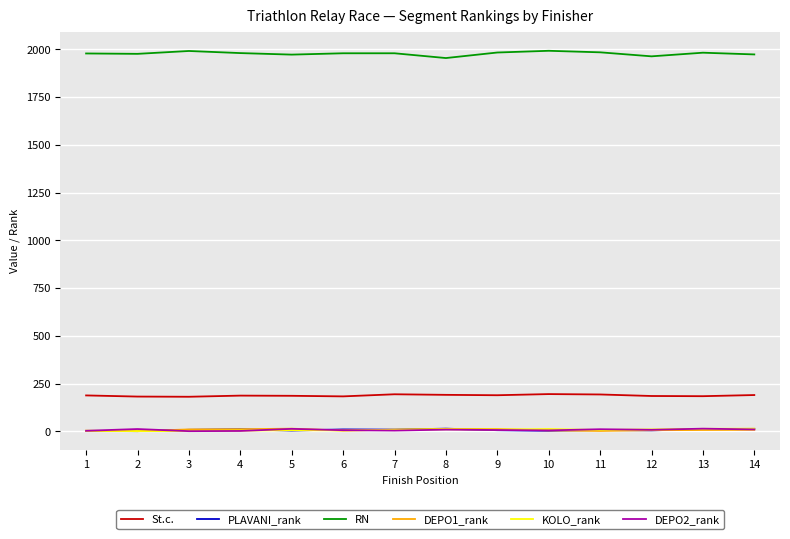

How many lines are shown in the chart?

6